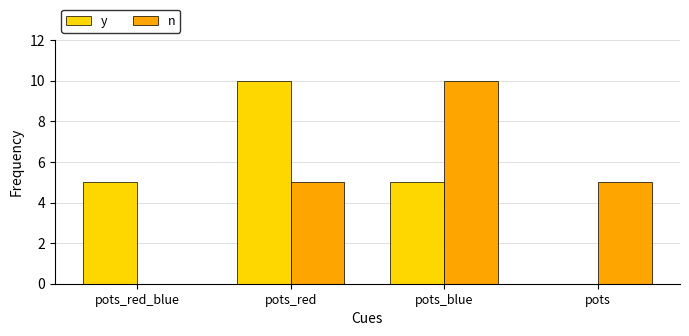

What are all the series names shown in the legend?

y, n